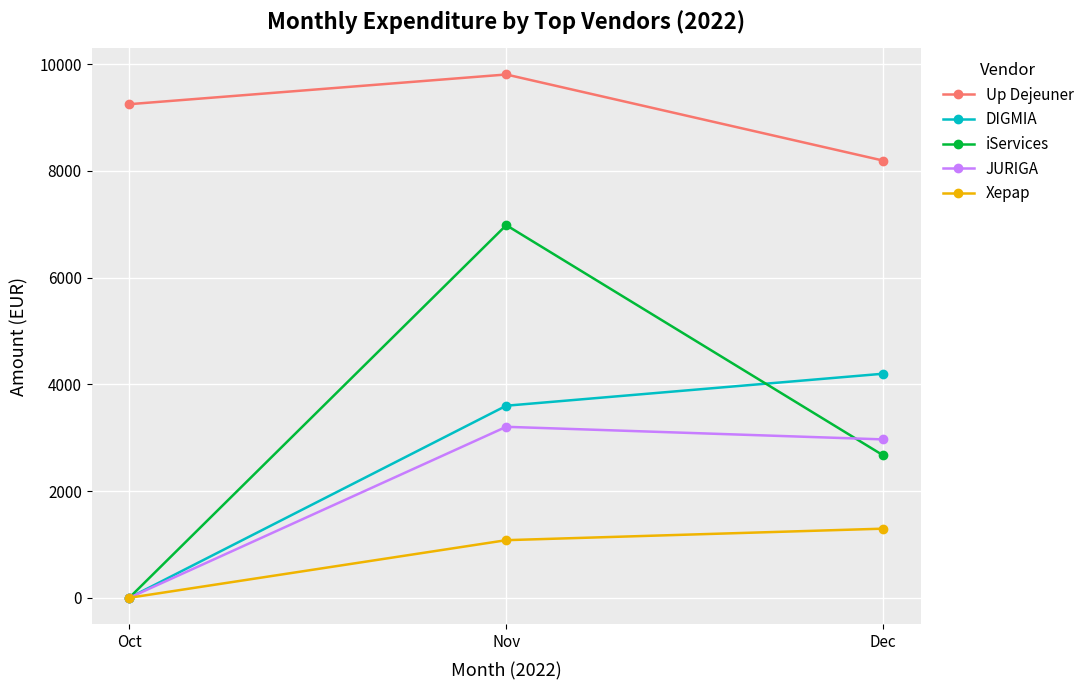

What is the difference between the DIGMIA values at Dec and Oct?

4200.0